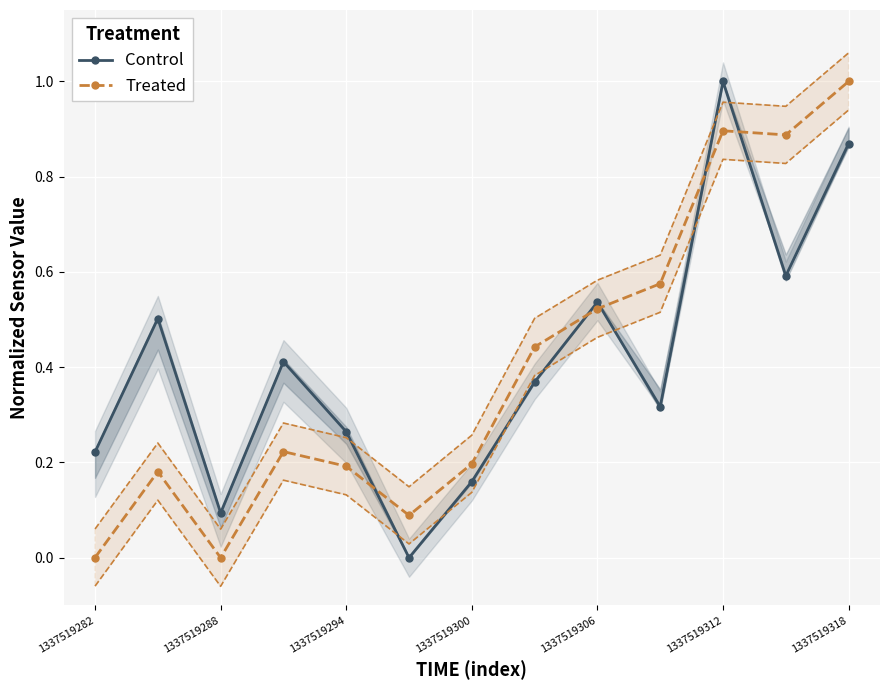

In Control, how many points are lower than both neighbors (excluding endpoints)?

4